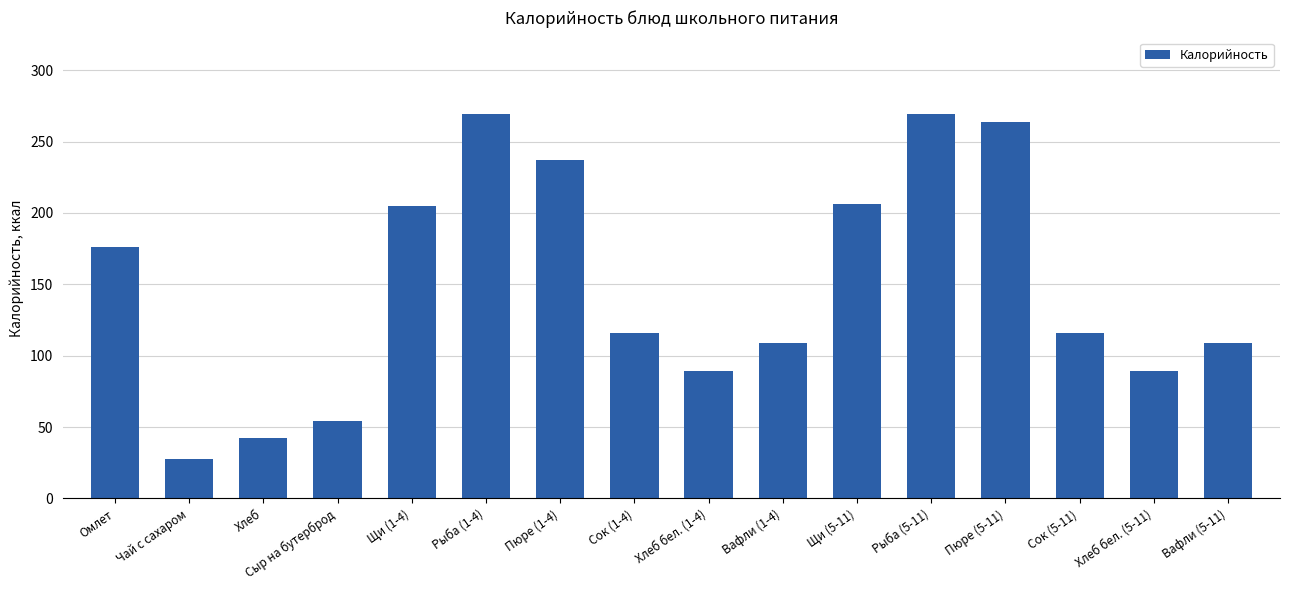

What is the label of the 10th bar from the right?

Пюре (1-4)